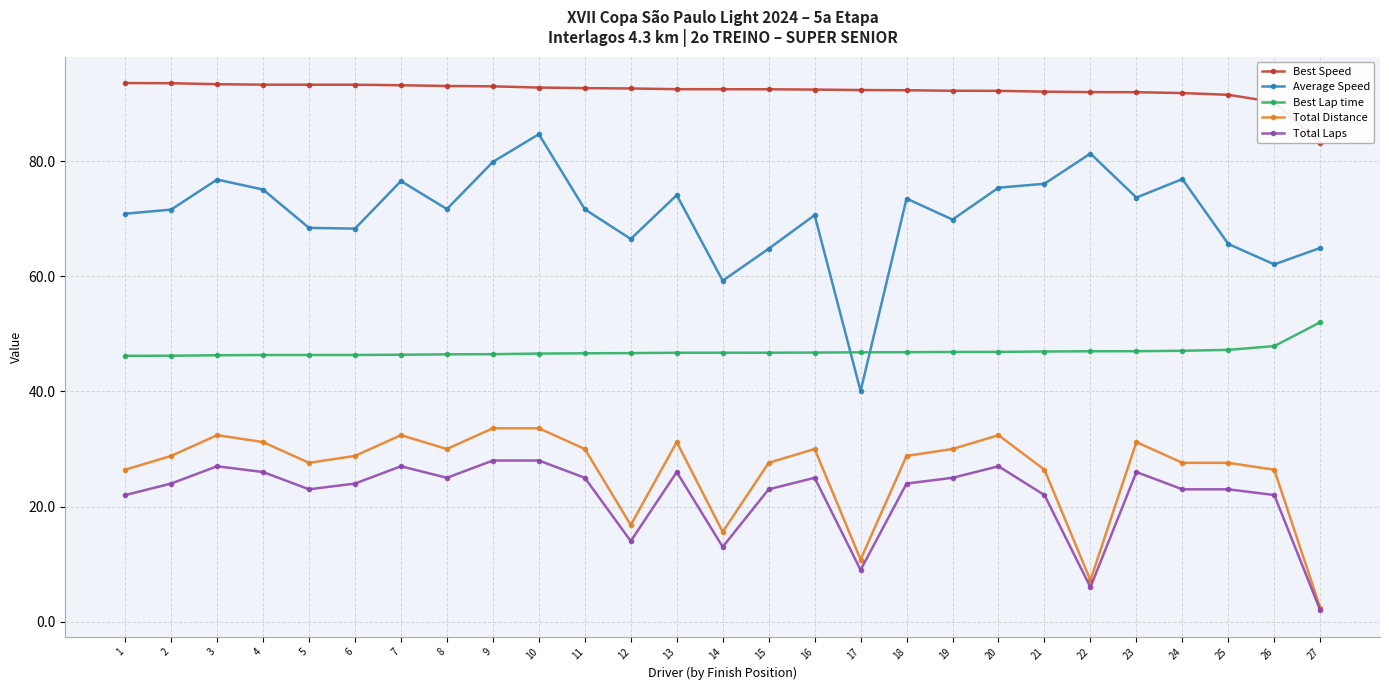

True or false: Total Distance has a value of 30.0 at 19.

True